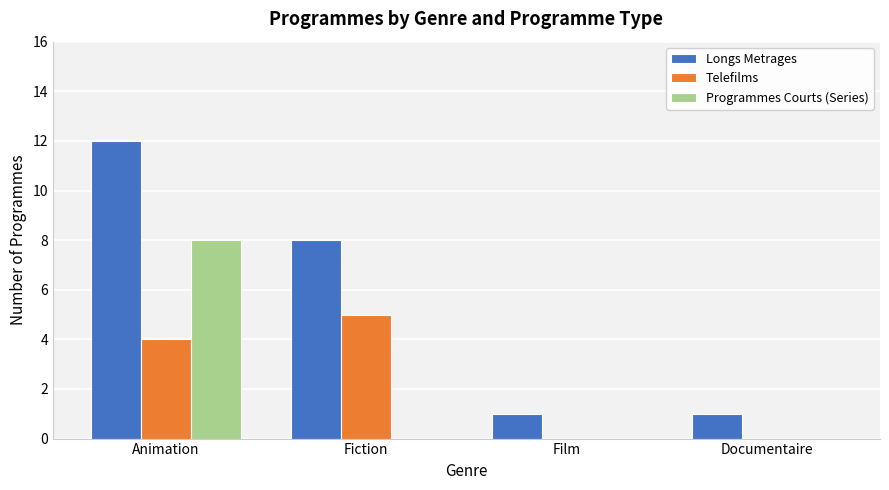

Are the bars horizontal?

No